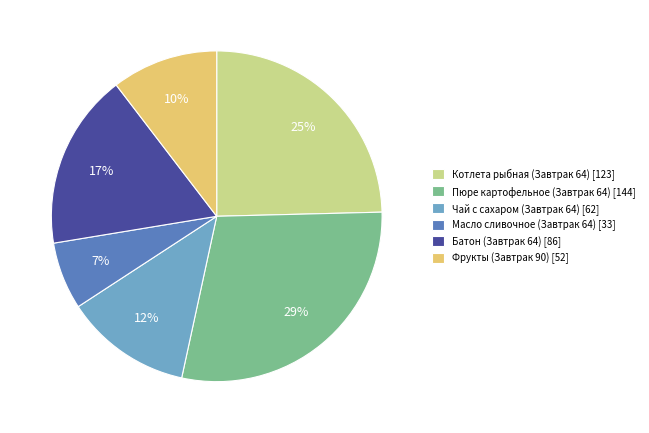

What is the smallest slice in the pie chart?

Масло сливочное (Завтрак 64)